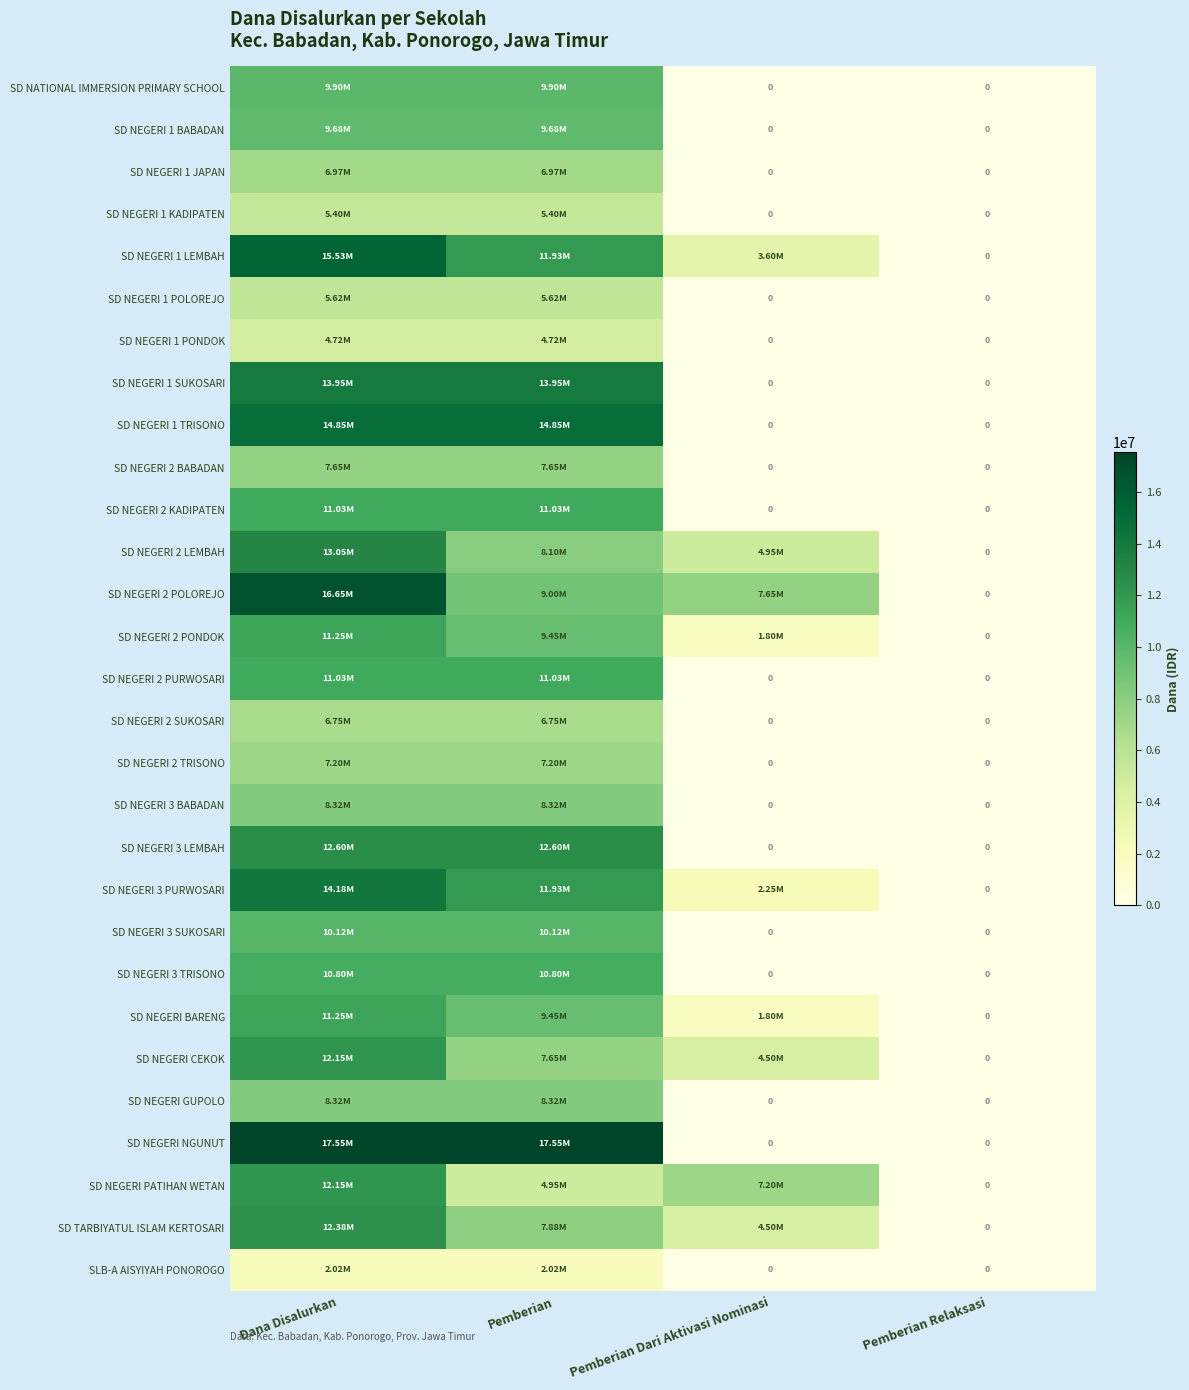

The value of SD NEGERI 1 SUKOSARI at Dana Disalurkan is 13950000. True or false?

True